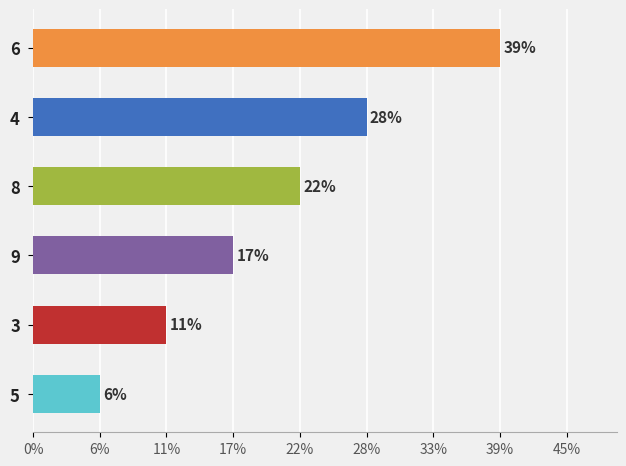

Are the bars horizontal?

Yes